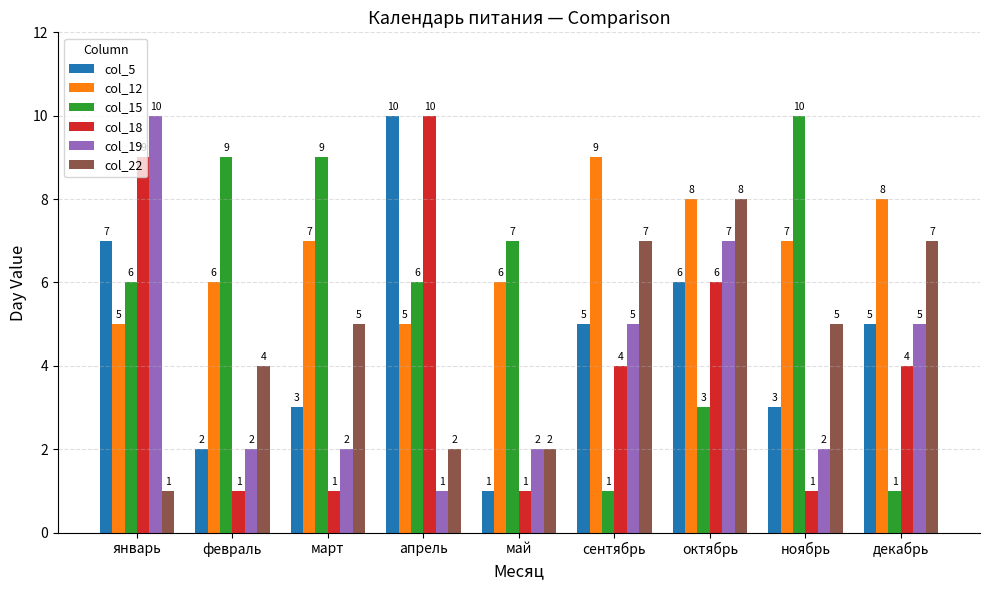

What is the difference between the highest and lowest values at декабрь?

7